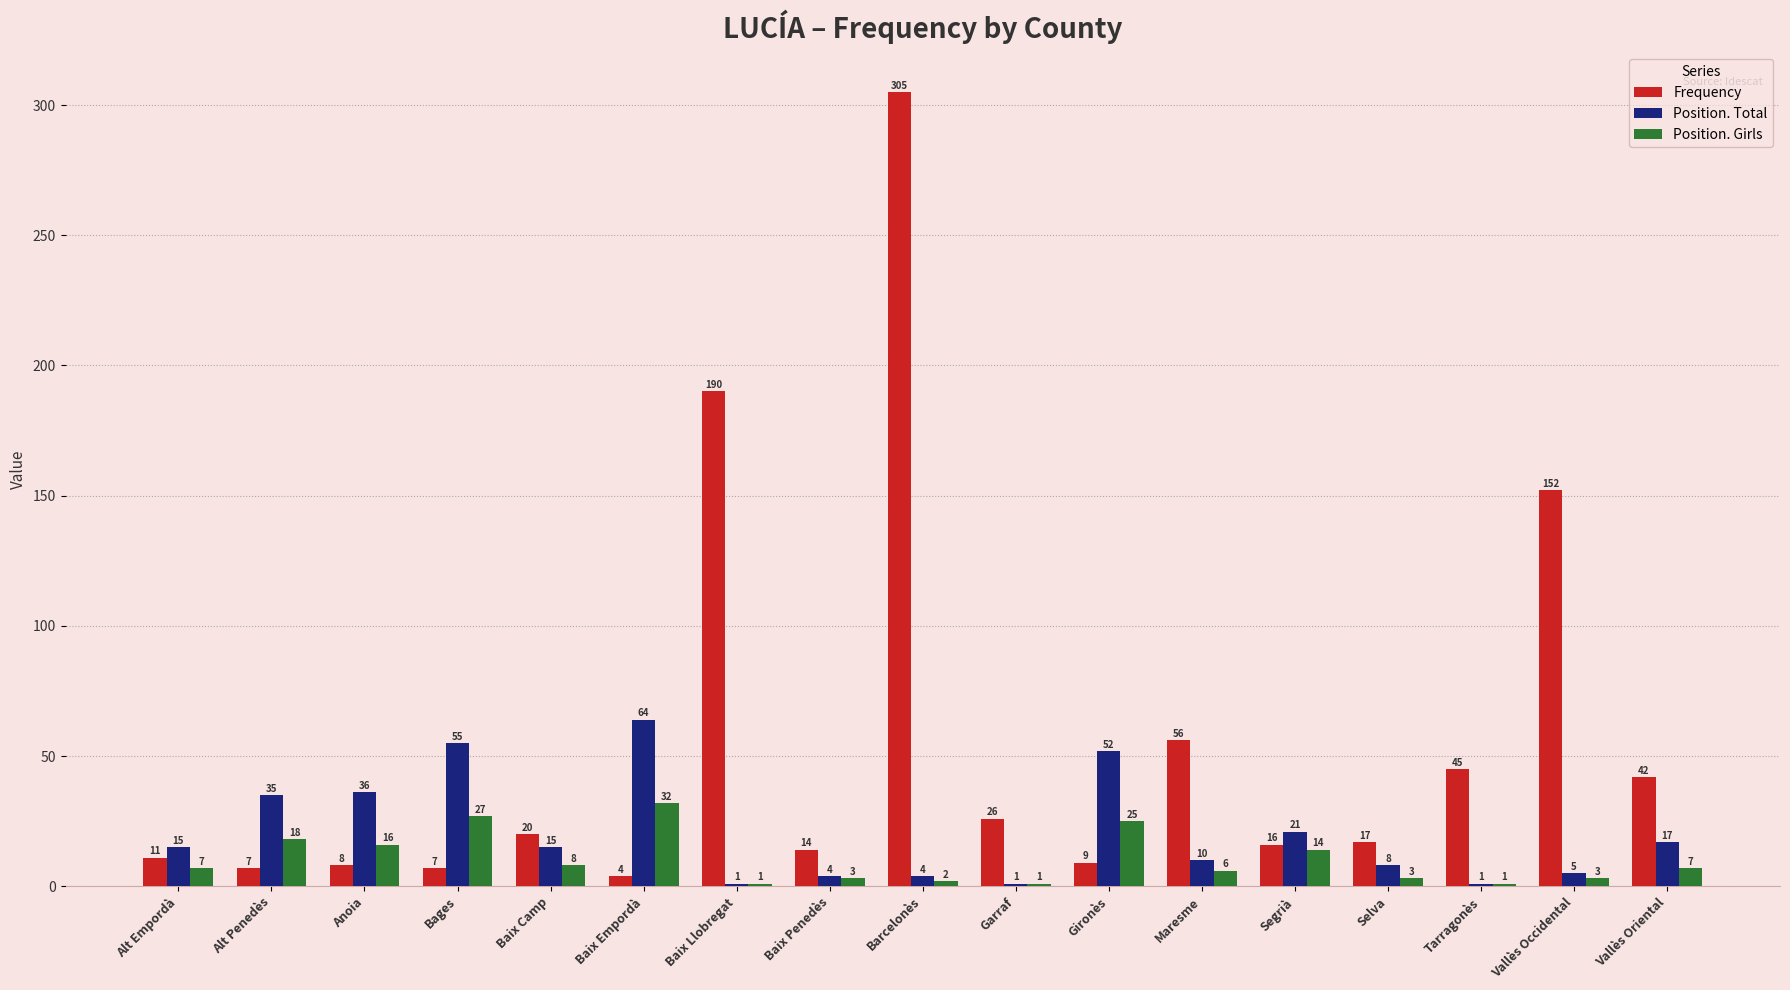

What is the difference between the Position. Girls values at Vallès Occidental and Alt Penedès?

15